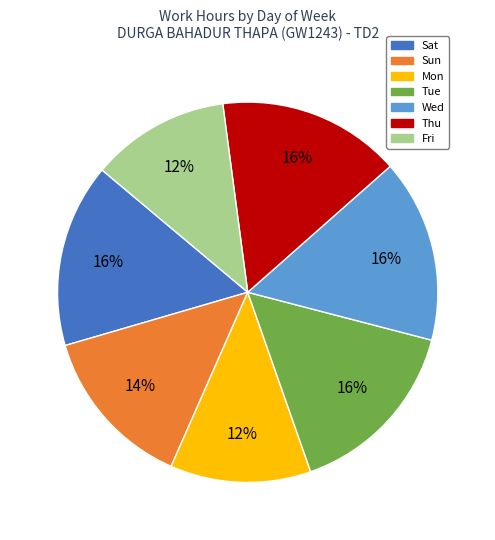

Is the sum of Mon and Fri greater than half?

No